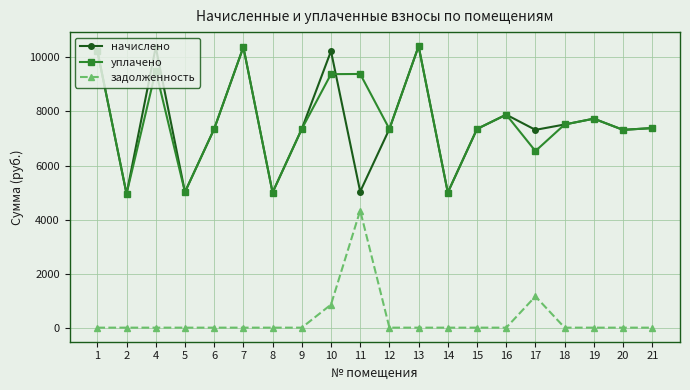

True or false: задолженность and начислено cross at least once.

False